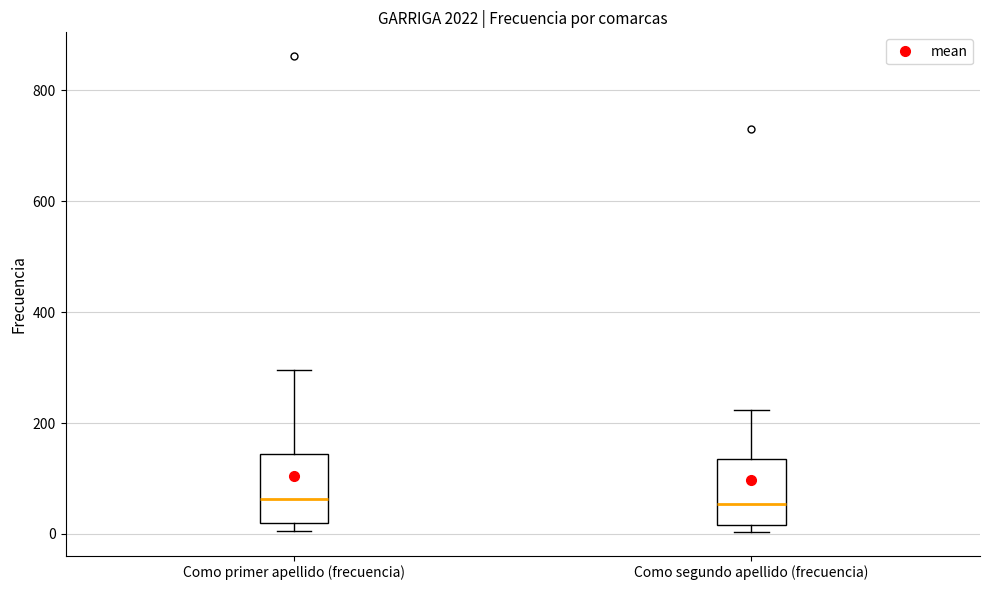

Where does the median line of the box for Como segundo apellido (frecuencia) sit on the y-axis? The values are not printed on the chart, so give them approximately, as read against the axis.

60